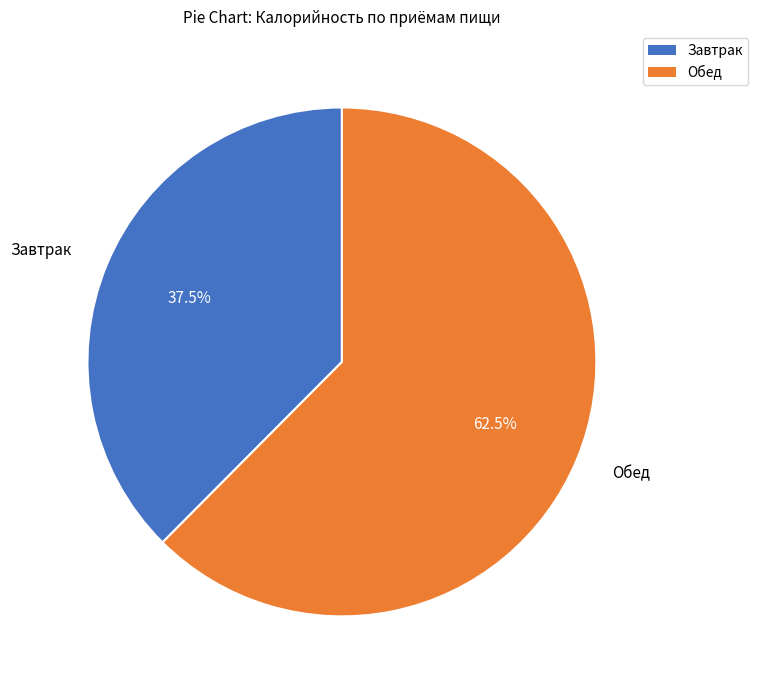

Which category accounts for the majority?

Обед